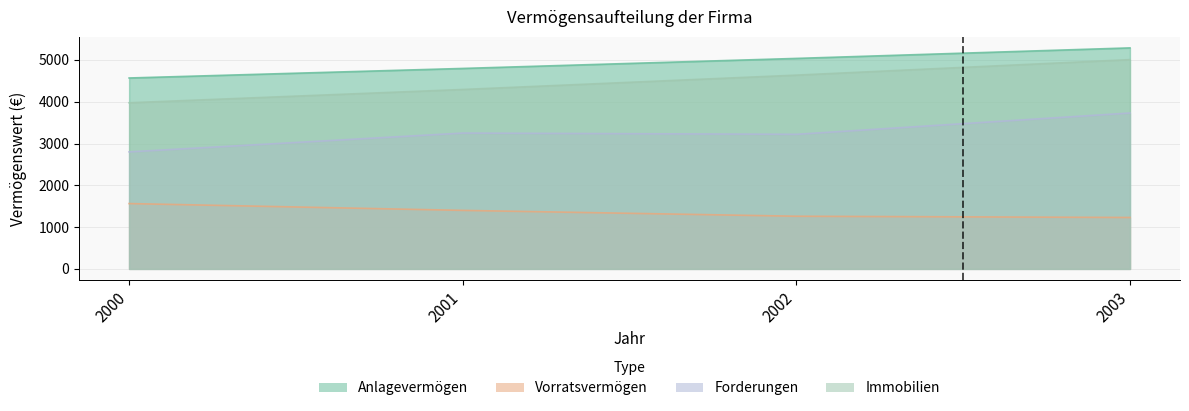

True or false: Forderungen and Vorratsvermögen cross at least once.

False